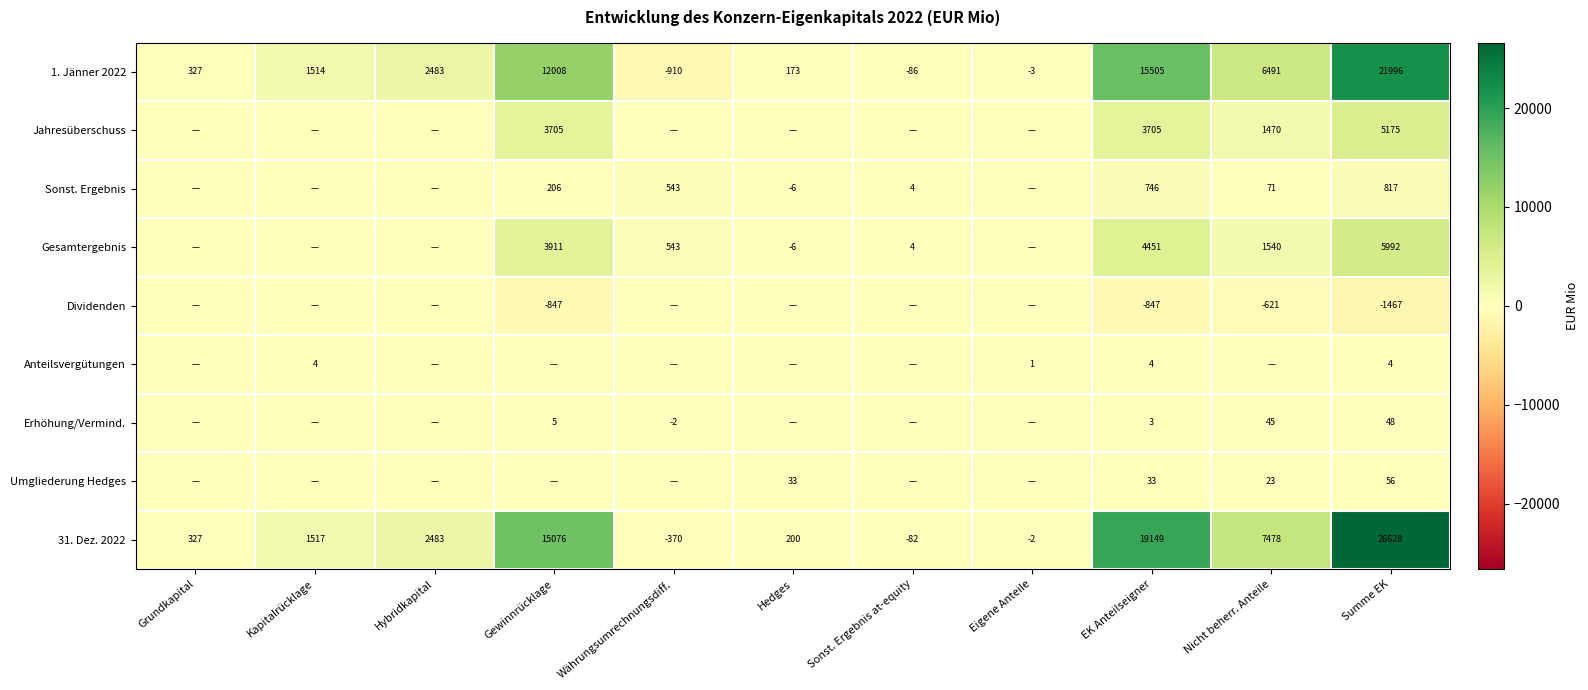

What is the sum of the 31. Dez. 2022 values at EK Anteilseigner and Hedges?

19349